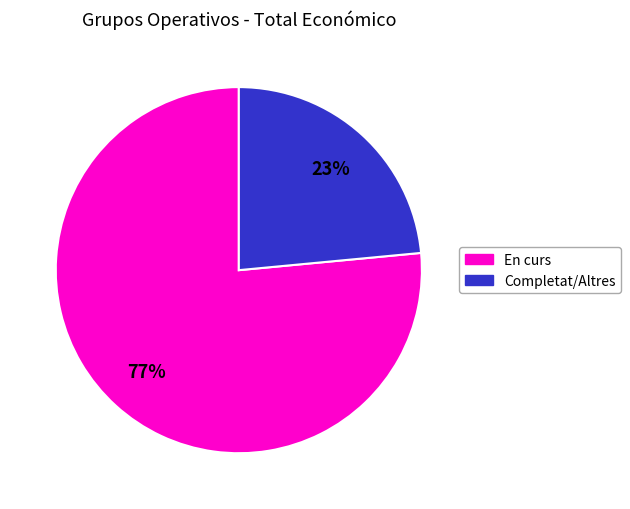

Does any single category account for the majority?

Yes